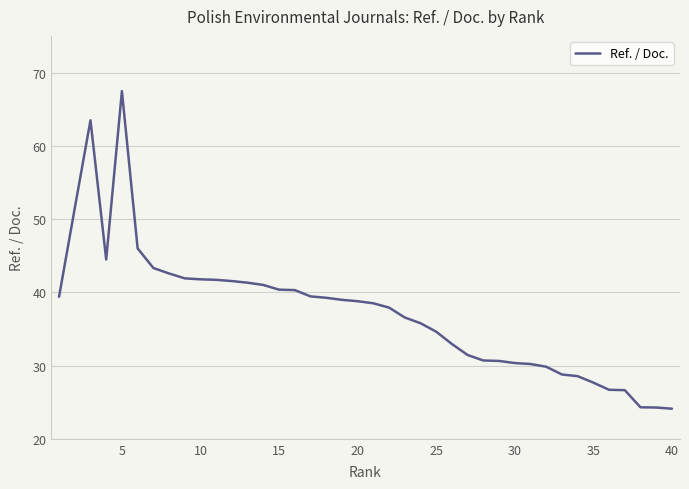

What is the smallest value displayed?

24.1